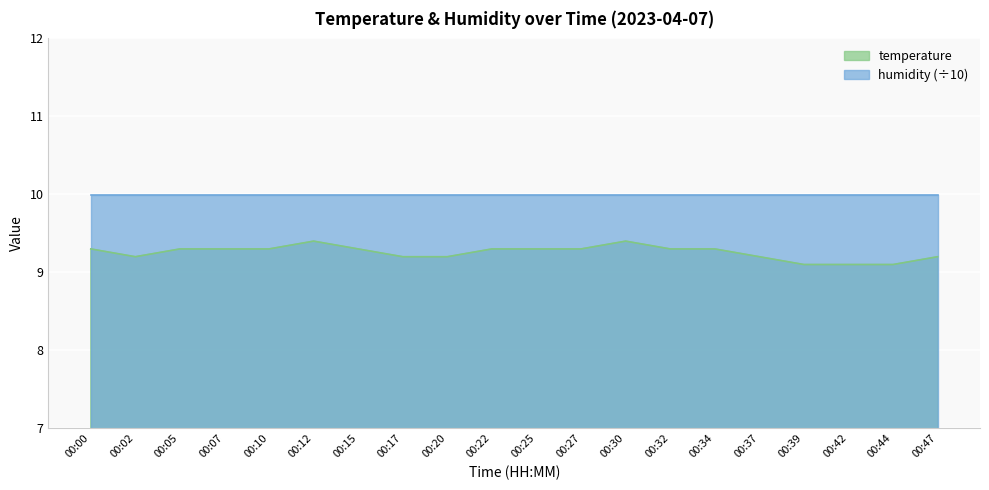

The value at 00:10 is 2.3. True or false?

False